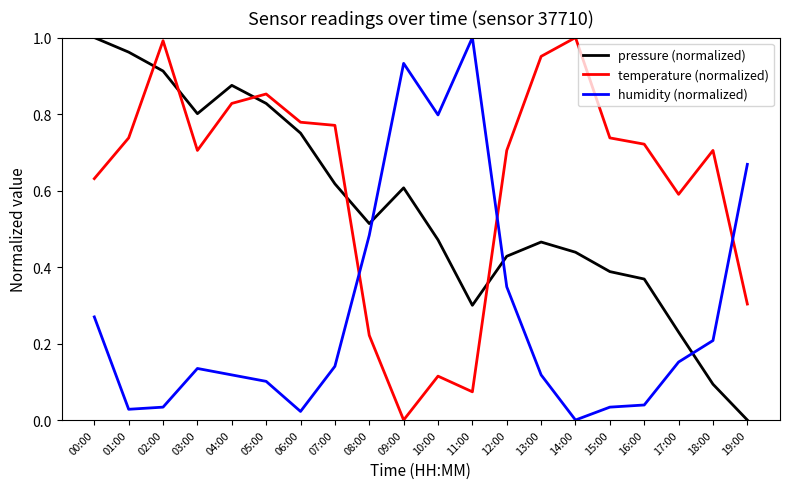

What is the sum of all temperature (normalized) values?

12.4